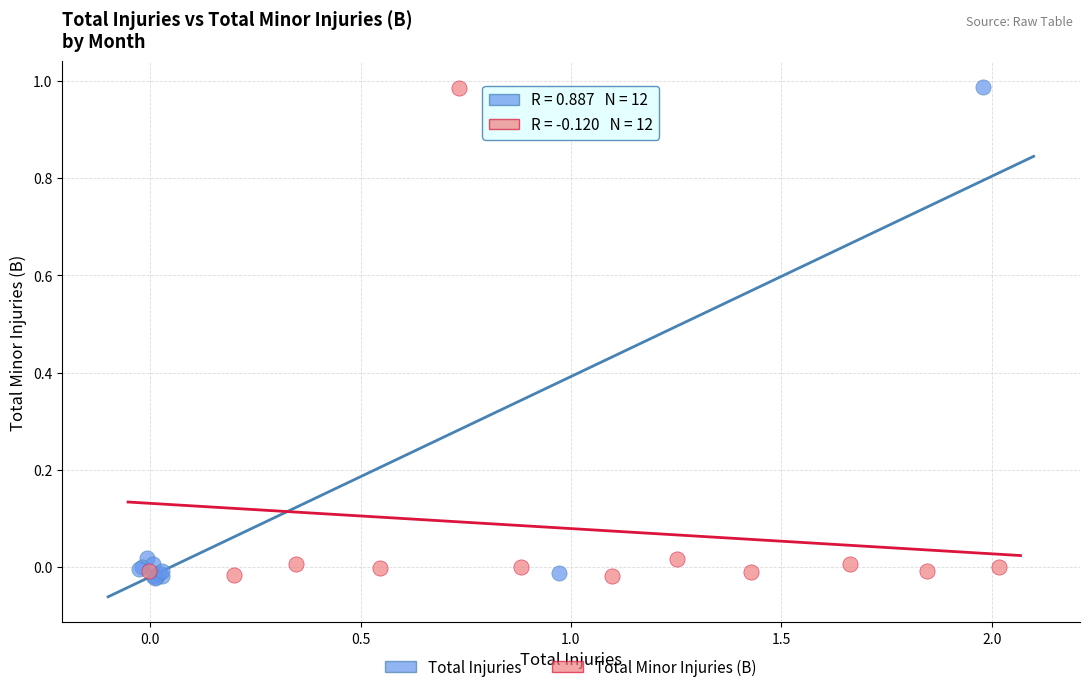

What are all the series names shown in the legend?

Total Injuries, Total Minor Injuries (B)